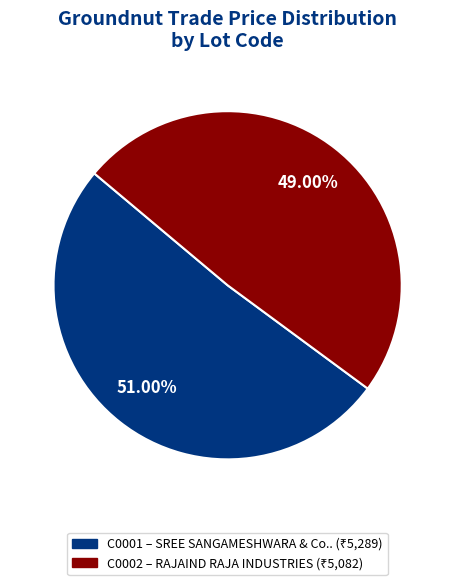

To the nearest percent, what is the combined percentage of C0002 and C0001?

100%